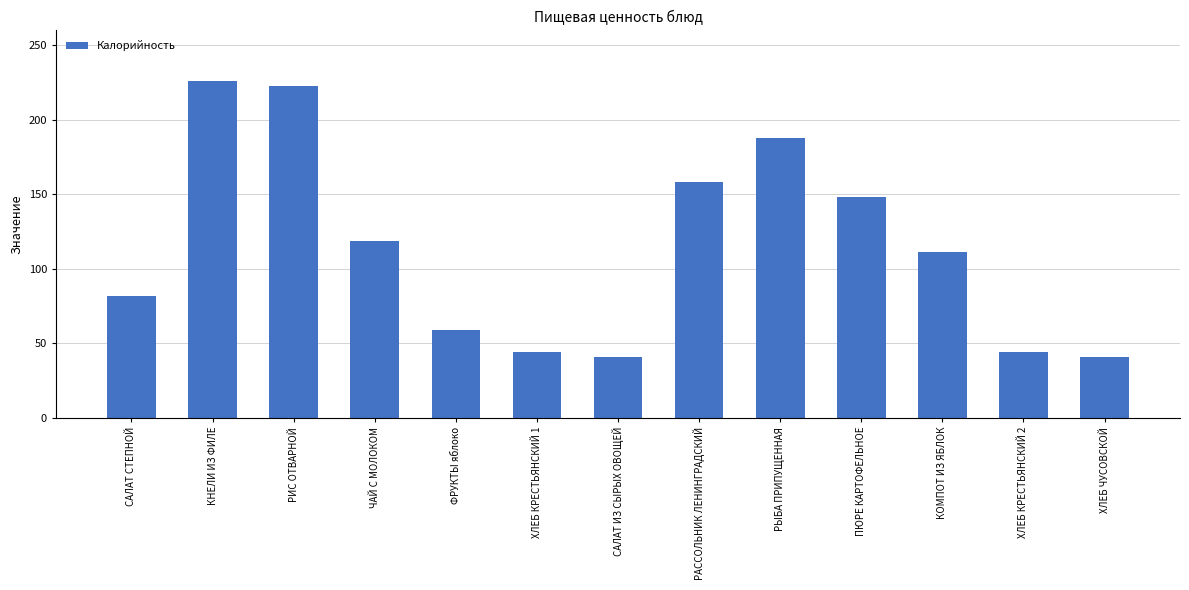

Count the number of categories in the chart.

13